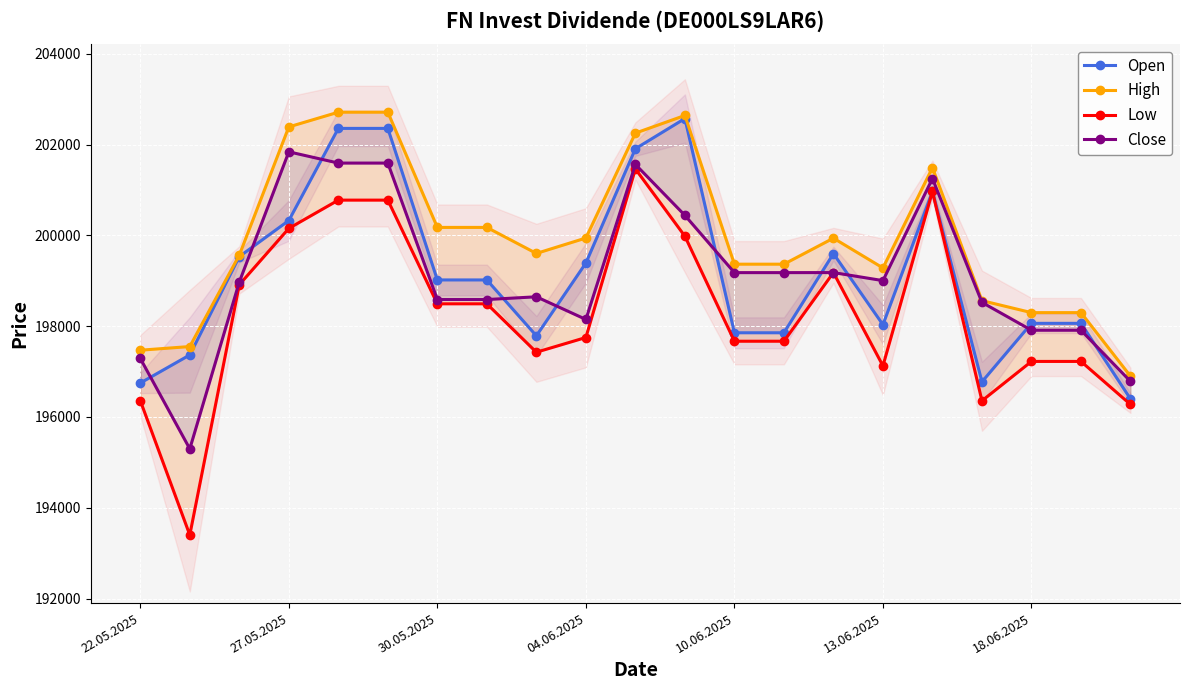

What is the value of the Open point at the 4th from the left?

200328